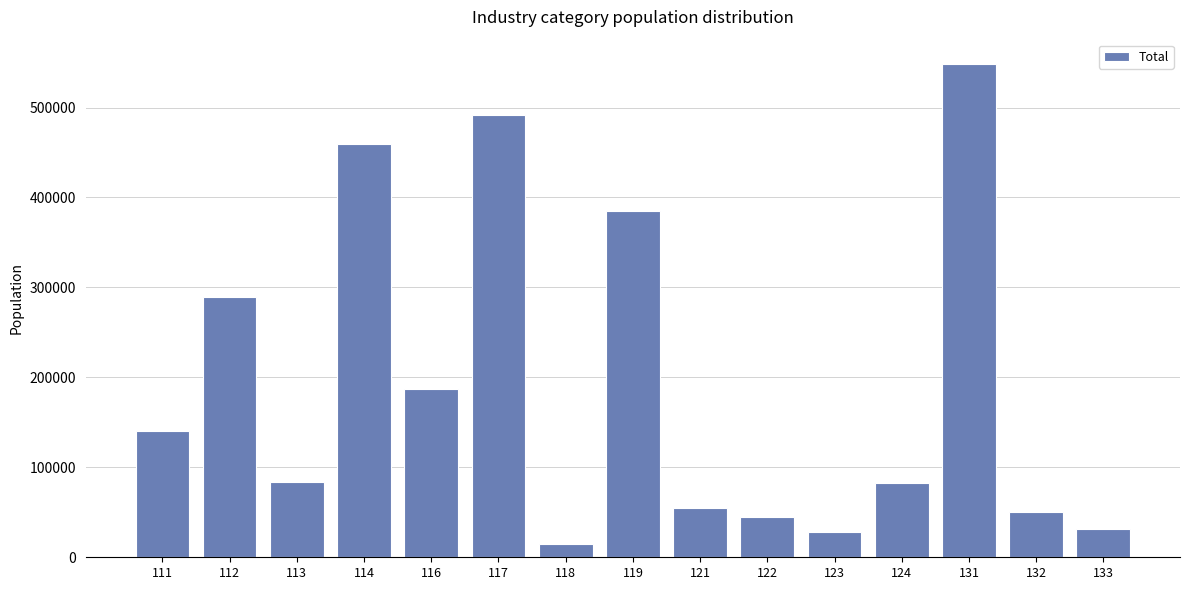

What is the value of the 4th bar from the left?

459101